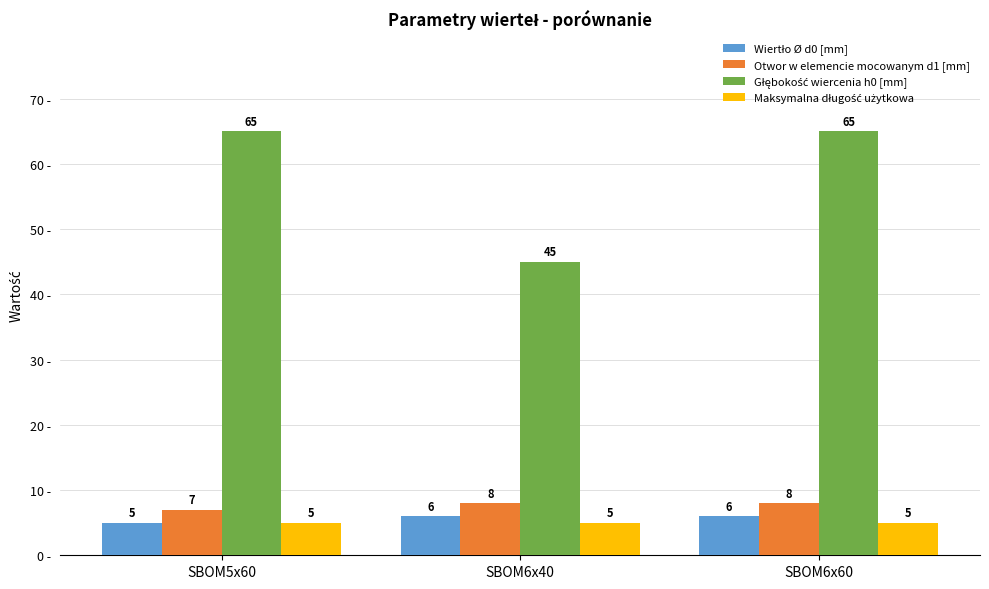

What is the difference between the highest and lowest values at SBOM6x40?

40